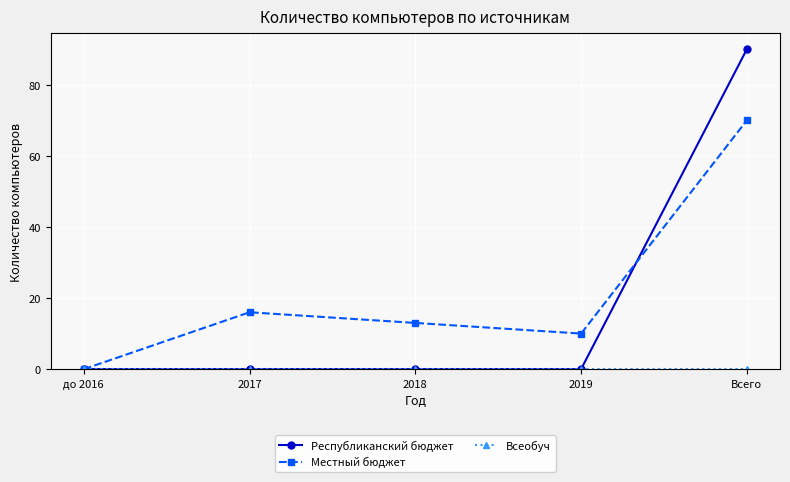

True or false: Республиканский бюджет has a value of 90 at Всего.

True